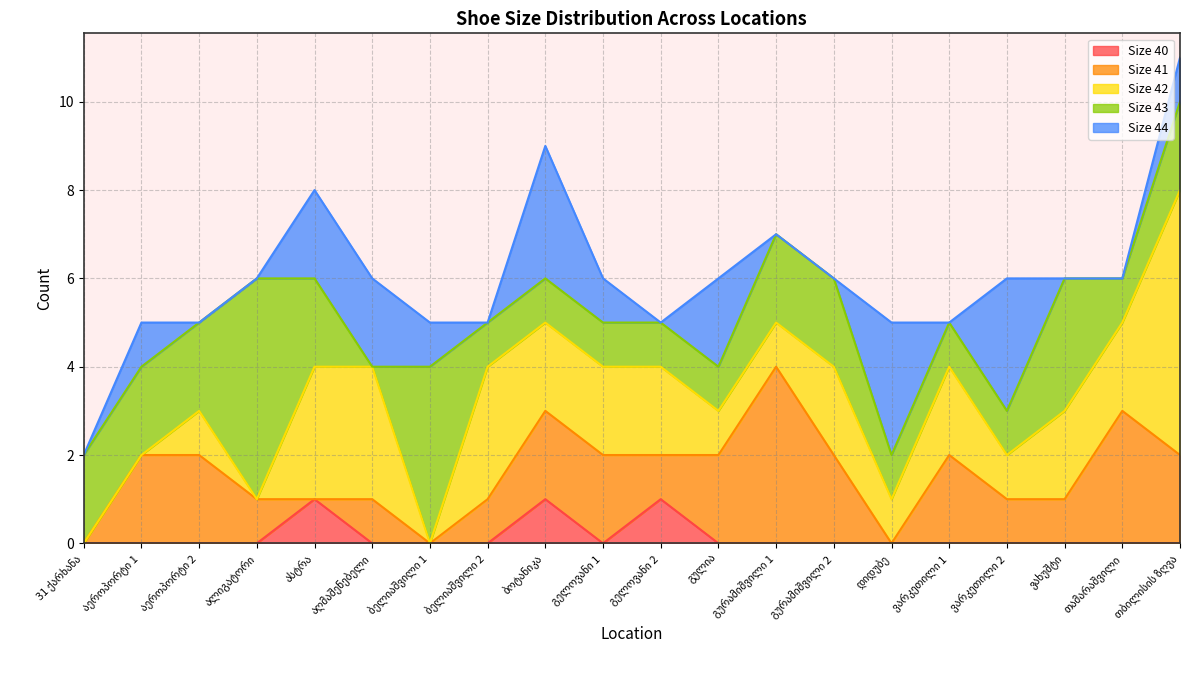

Is it true that Size 43 equals 3 at აეროპორტი 2?

False